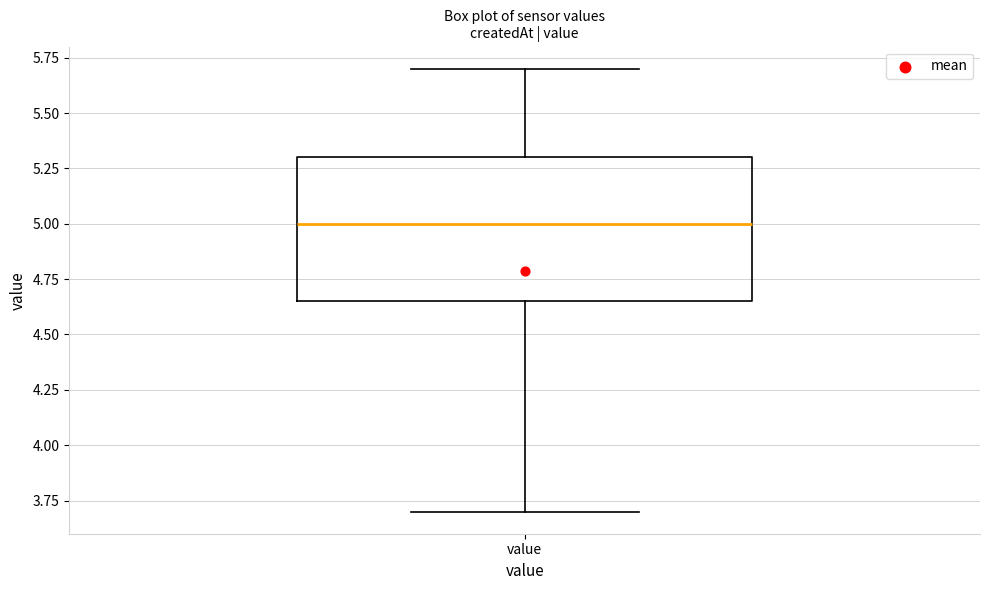

Where does the lower whisker of the box for value end on the y-axis? The values are not printed on the chart, so give them approximately, as read against the axis.

3.70